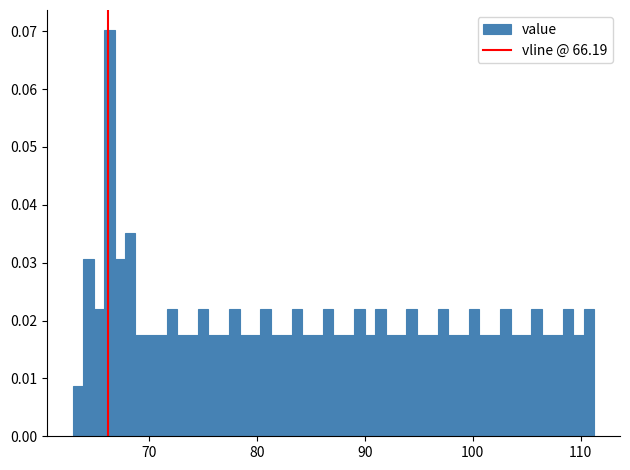

Around what value on the x-axis is the tallest bar? Give the approximate position of its centre, as read against the axis.

66